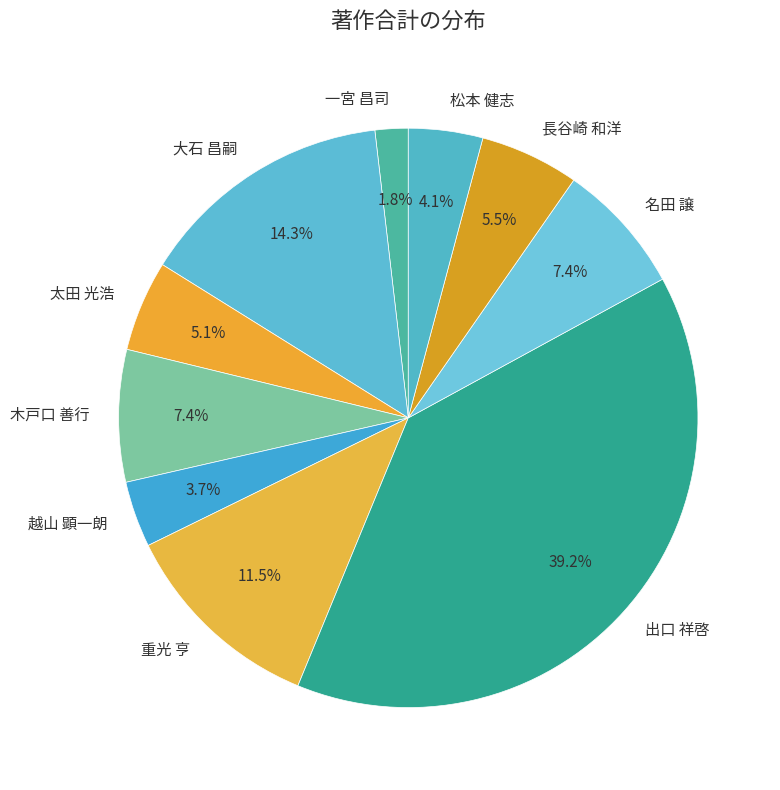

To the nearest percent, what is the combined percentage of 大石 昌嗣 and 名田 譲?

22%